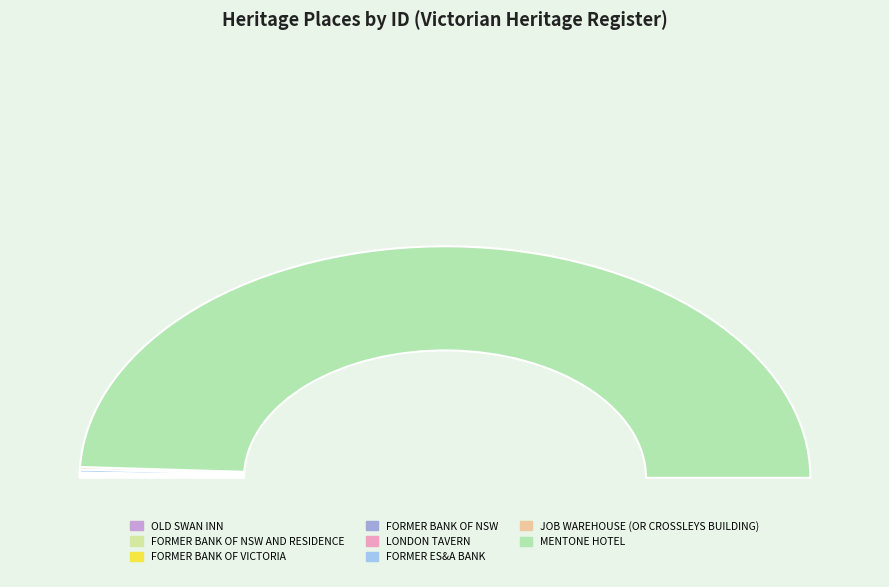

What is the largest slice in the pie chart?

MENTONE HOTEL